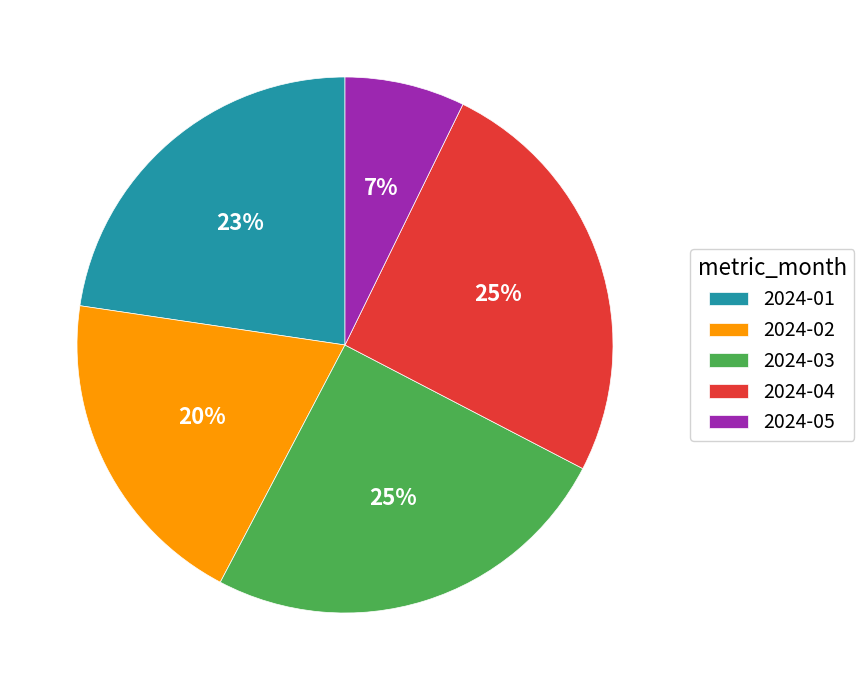

To the nearest percent, what percentage of the pie is 2024-04?

25%